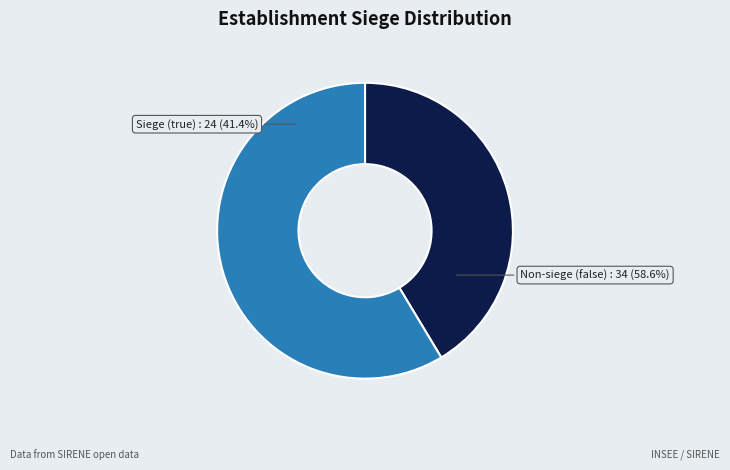

Rank the categories by value from highest to lowest.

false, true